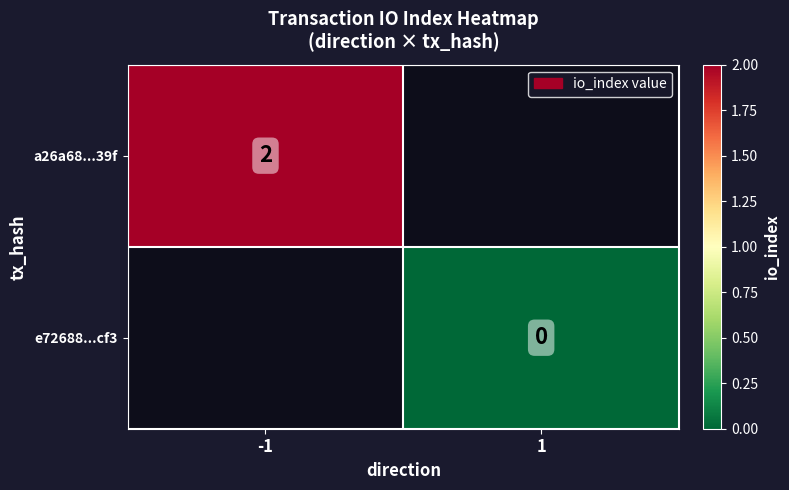

How many categories are shown in the chart?

2